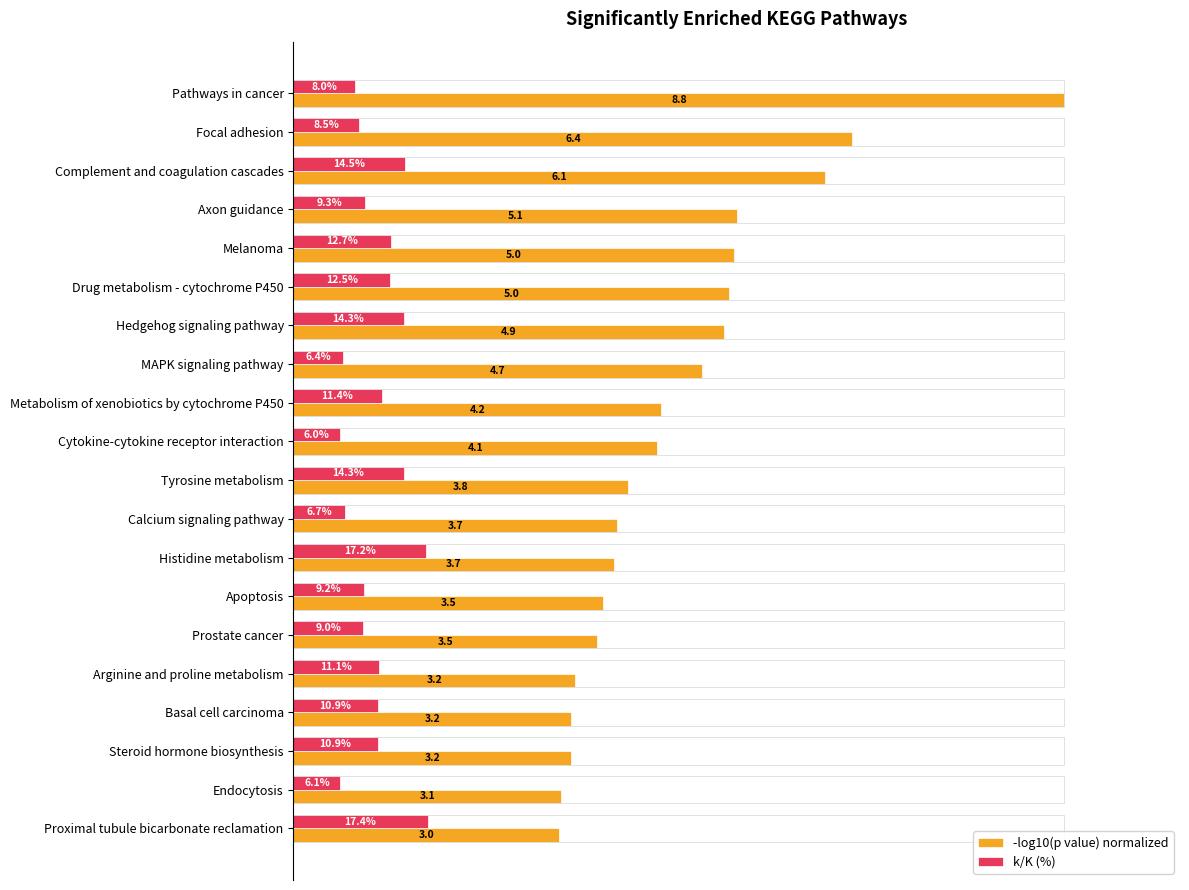

Where is -log10(p value) normalized nearest to the value 67?

Complement and coagulation cascades